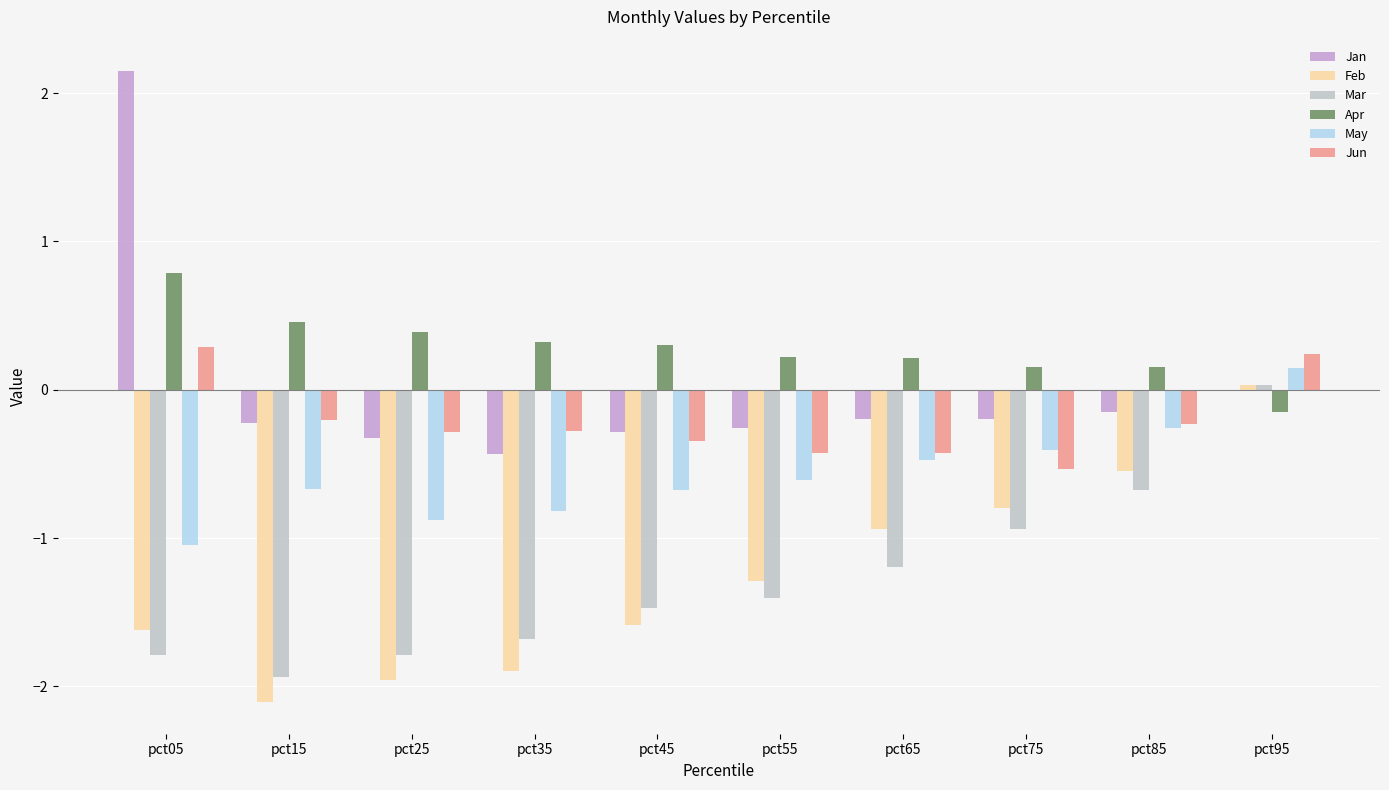

Is the value of May at pct85 greater than the value of Feb at pct35?

Yes